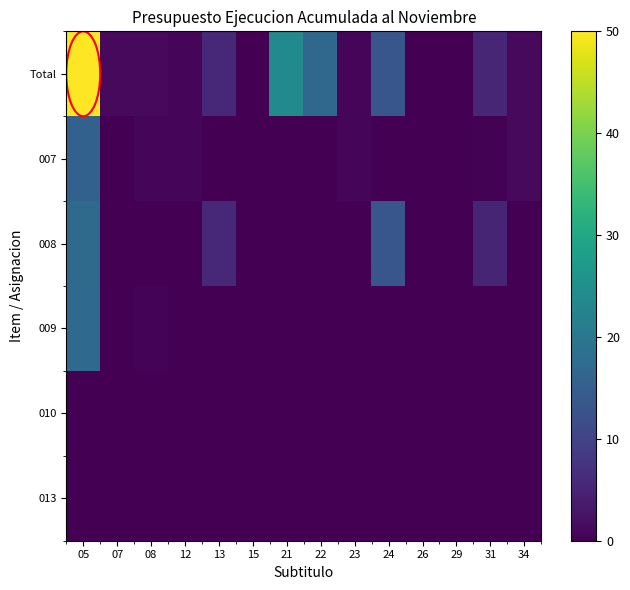

Reading left to right, extract all data points from this chart.

Total: 05=50.0	07=1.4	08=1.3	12=0.8	13=5.6	15=0.0	21=23.7	22=17.0	23=0.8	24=13.4	26=0.1	29=0.1	31=5.3	34=1.3
007: 05=15.6	07=0.0	08=0.9	12=0.8	13=0.0	15=0.0	21=0.0	22=0.0	23=0.8	24=0.0	26=0.1	29=0.0	31=0.2	34=1.3
008: 05=17.2	07=0.0	08=0.0	12=0.0	13=5.6	15=0.0	21=0.0	22=0.0	23=0.0	24=13.4	26=0.0	29=0.0	31=5.1	34=0.0
009: 05=17.2	07=0.0	08=0.4	12=0.0	13=0.0	15=0.0	21=0.0	22=0.0	23=0.0	24=0.0	26=0.0	29=0.0	31=0.0	34=0.0
010: 05=0.0	07=0.0	08=0.0	12=0.0	13=0.0	15=0.0	21=0.0	22=0.0	23=0.0	24=0.0	26=0.0	29=0.0	31=0.0	34=0.0
013: 05=0.0	07=0.0	08=0.0	12=0.0	13=0.0	15=0.0	21=0.0	22=0.0	23=0.0	24=0.0	26=0.0	29=0.0	31=0.0	34=0.0